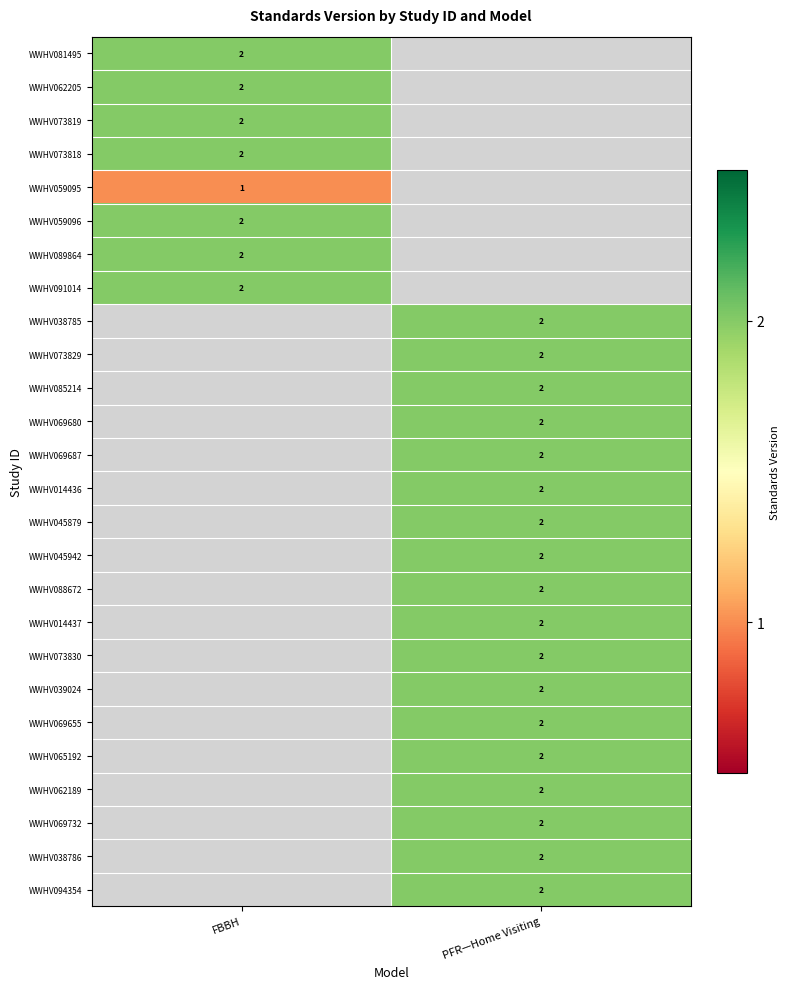

What is the maximum value shown in the chart?

2.0